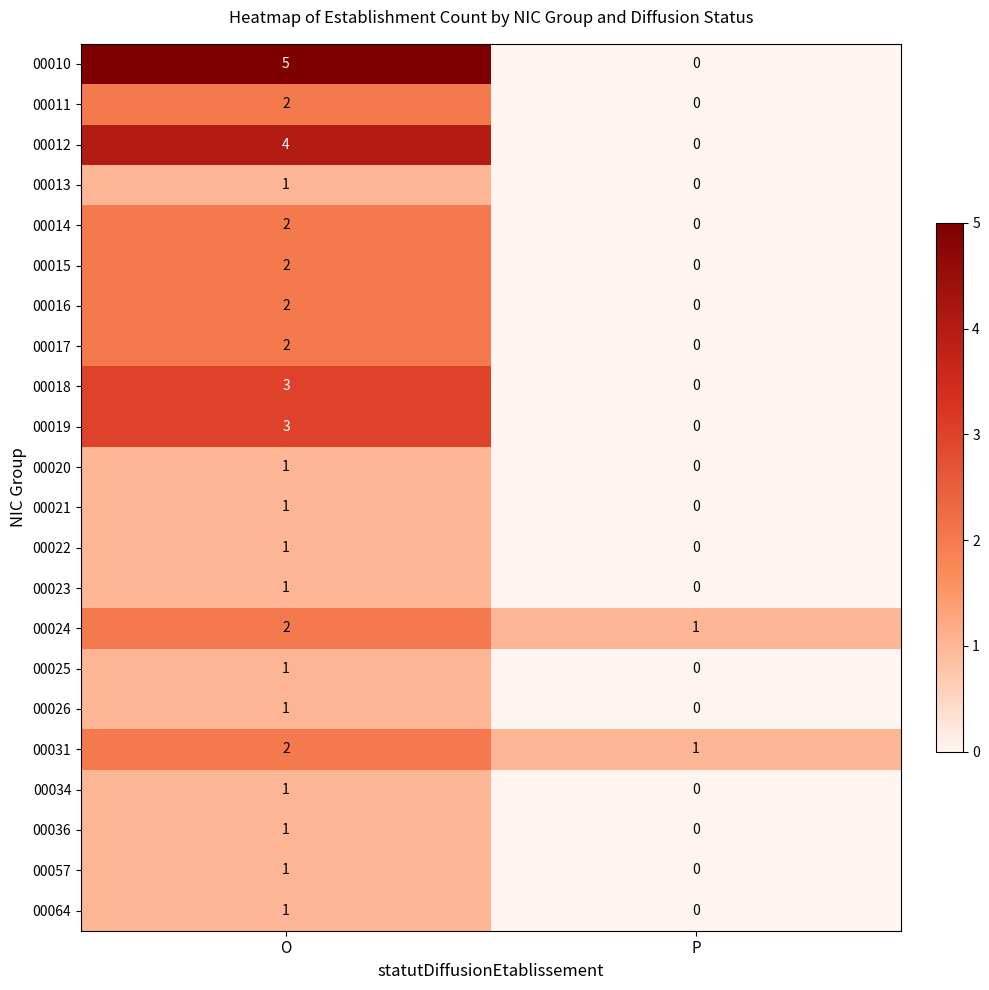

Is it true that 00019 equals -1 at P?

False